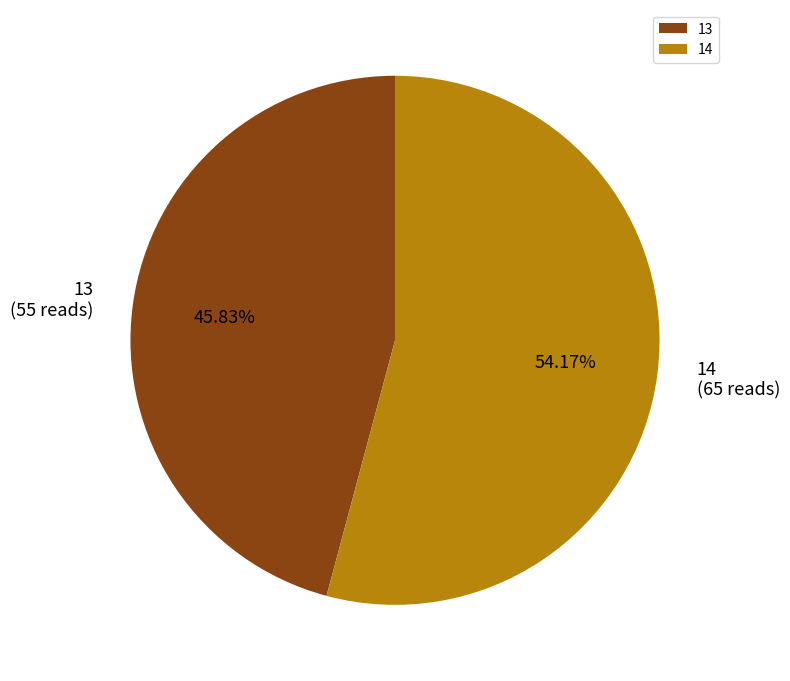

What is the smallest slice in the pie chart?

13